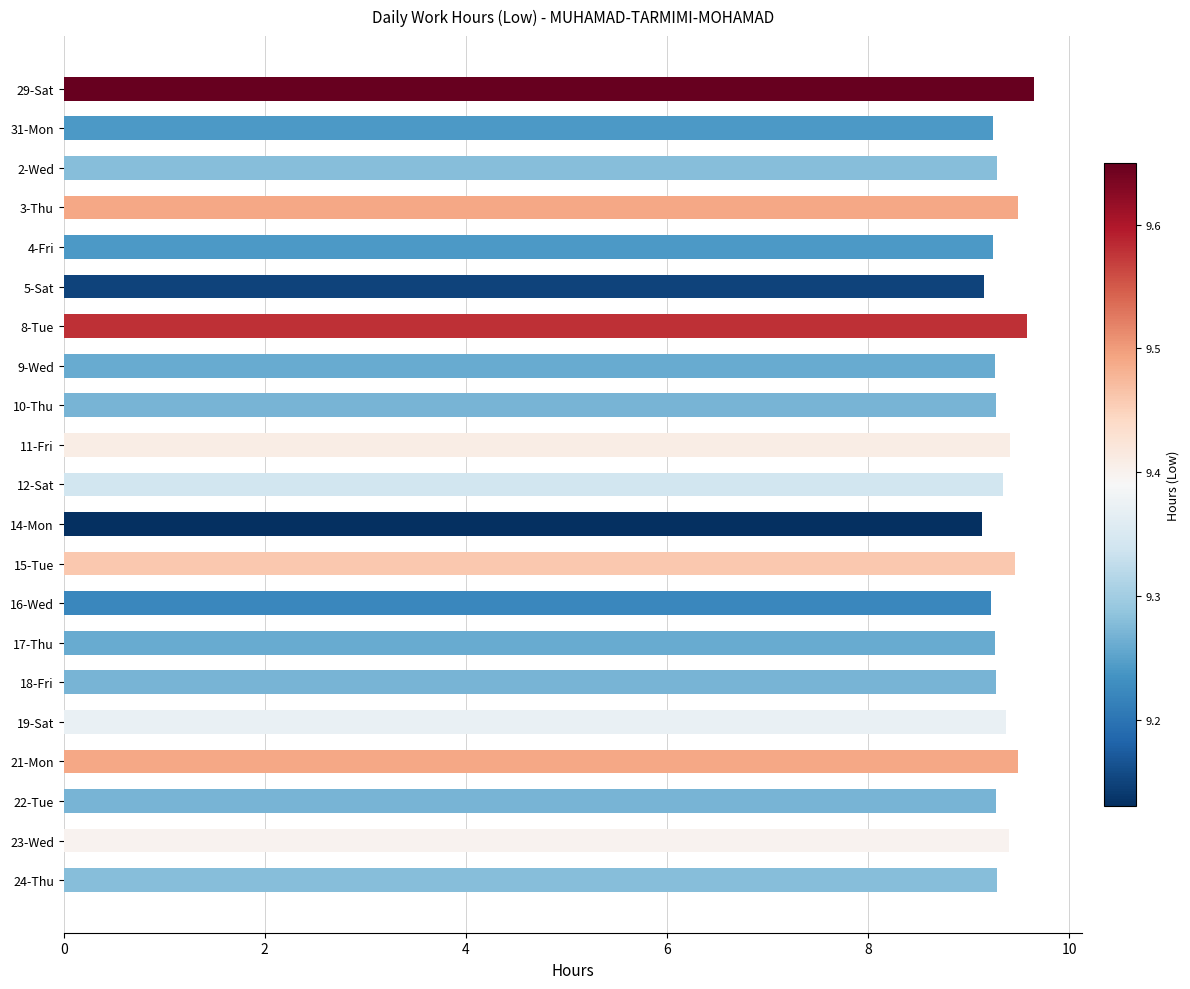

What is the maximum value shown in the chart?

9.7